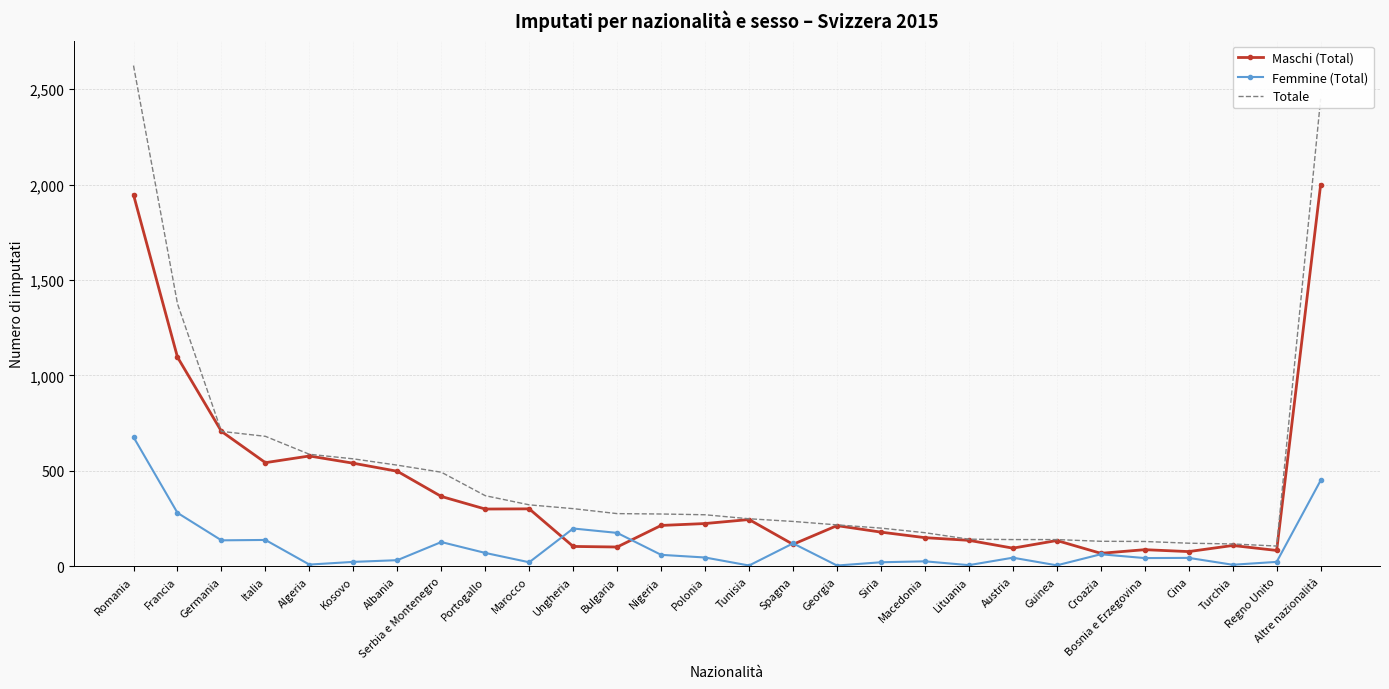

Is the value of Femmine (Total) at Bosnia e Erzegovina greater than the value of Maschi (Total) at Macedonia?

No